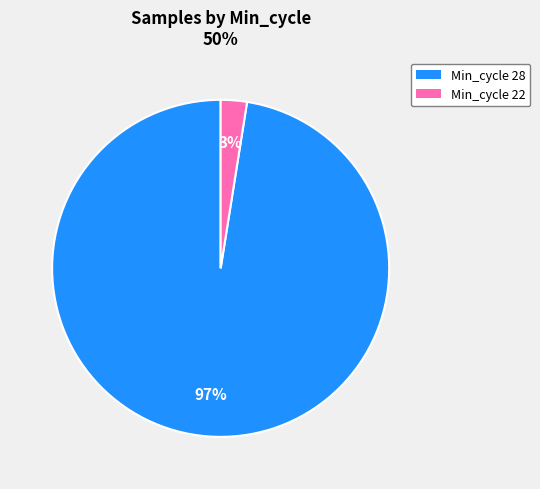

Does any single category account for the majority?

Yes